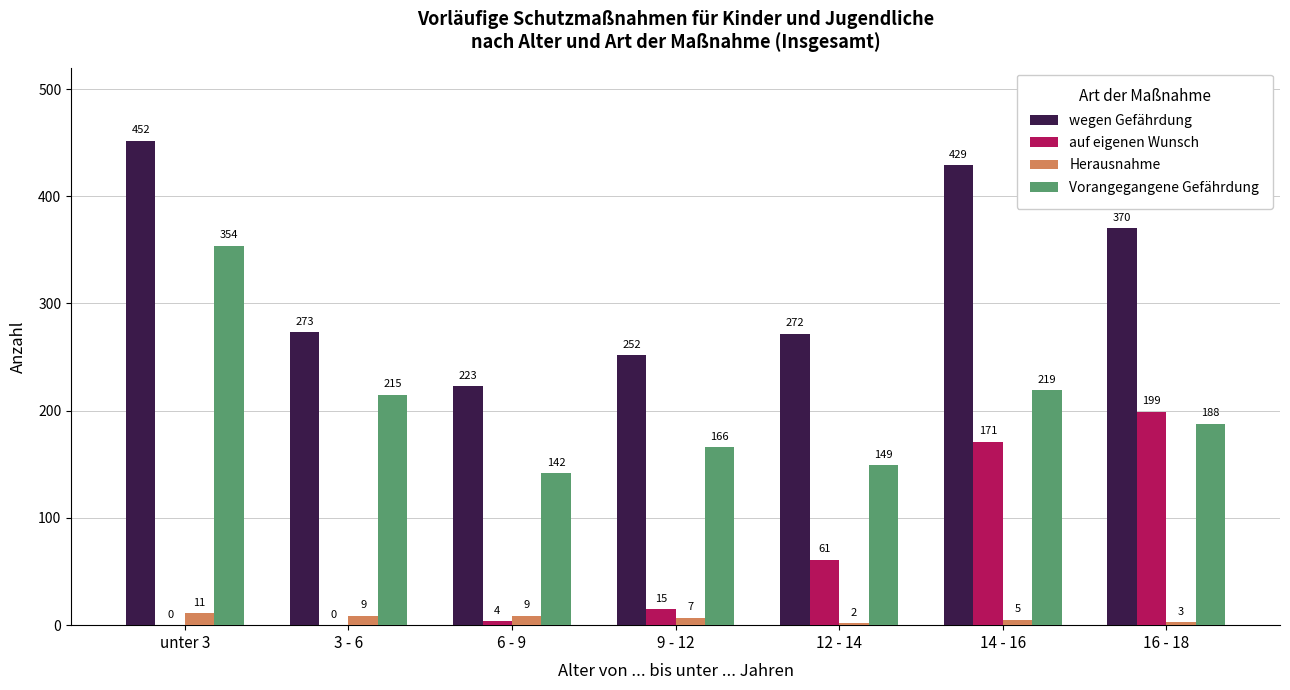

How many groups of bars are there?

7